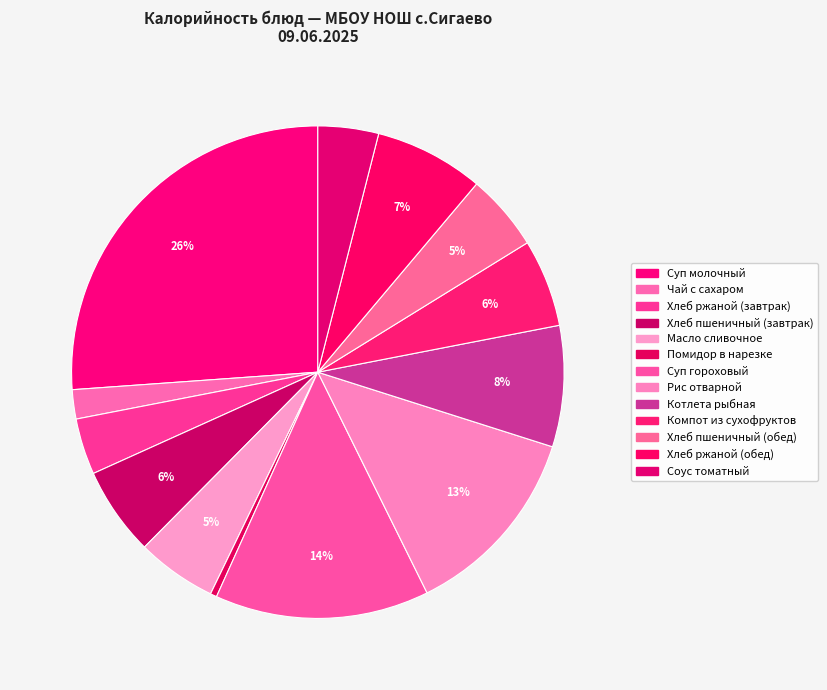

How many segments does this pie chart have?

13